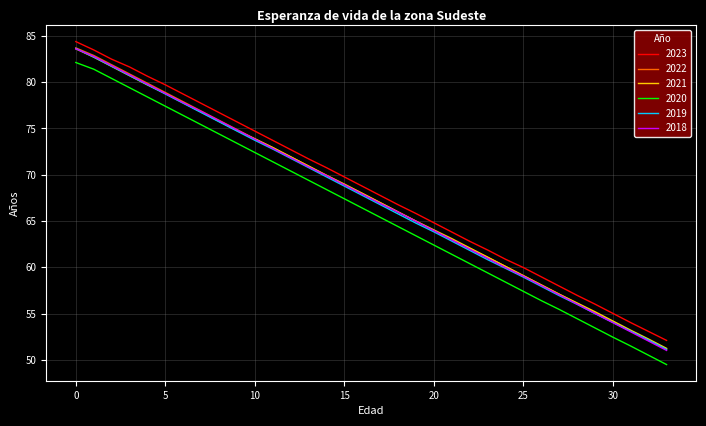

Which series has the widest spread of values?

2020